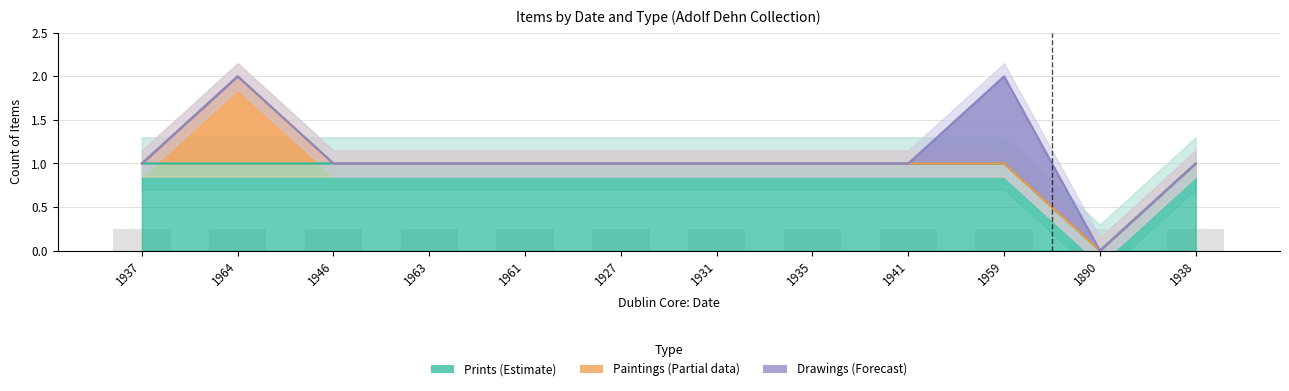

True or false: Paintings has a value of 1 at 1964.

False